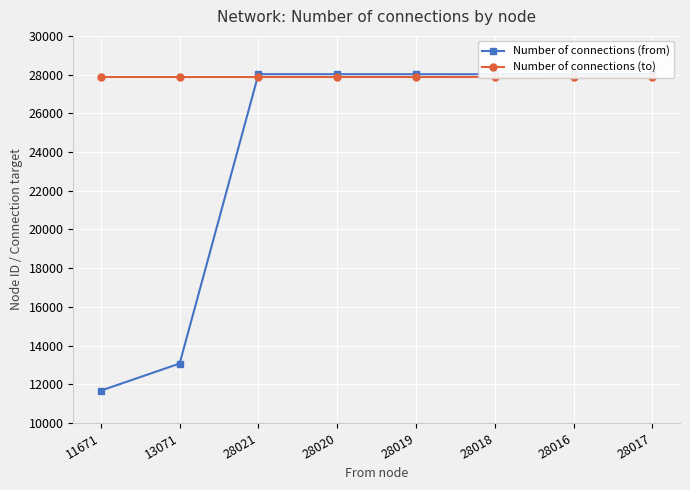

Which category has the highest value across all series?

28021